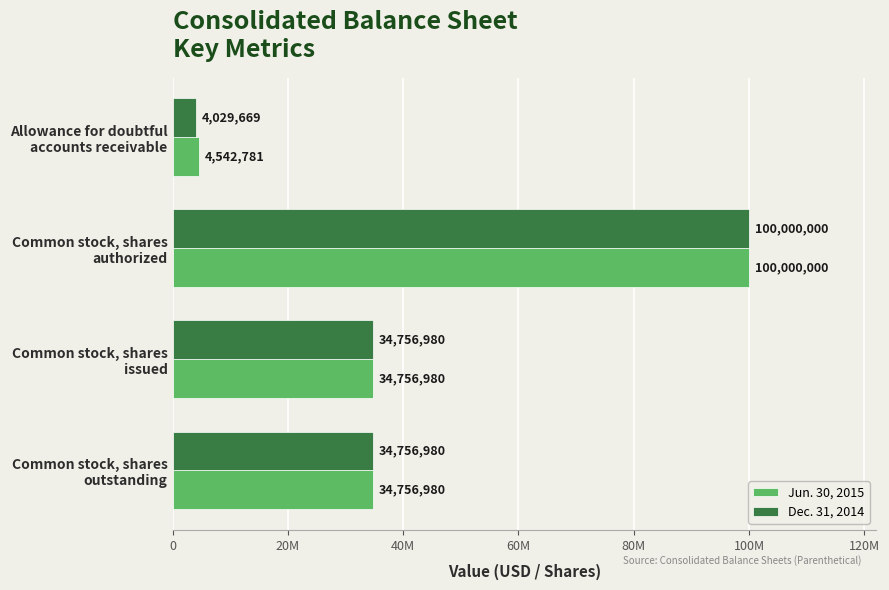

How many Dec. 31, 2014 values are between 34756980 and 100000000?

3